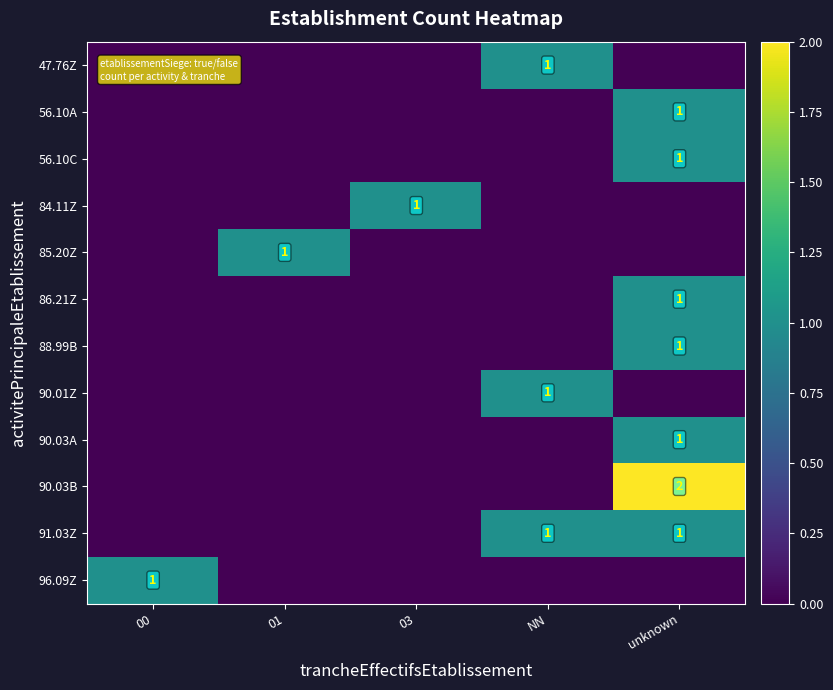

What is the difference between the maximum and minimum values in the 90.03B series?

2